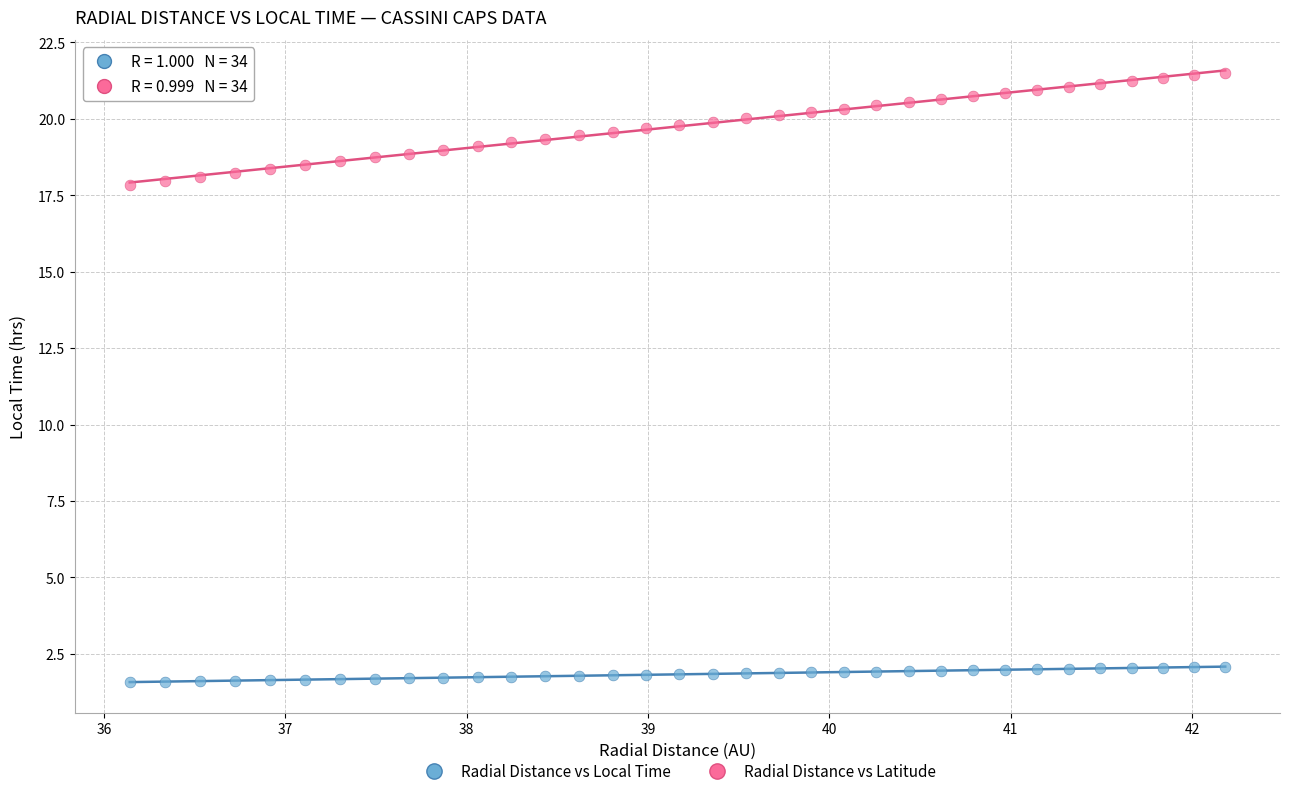

Which series reaches the maximum Y coordinate?

Radial Distance vs Latitude